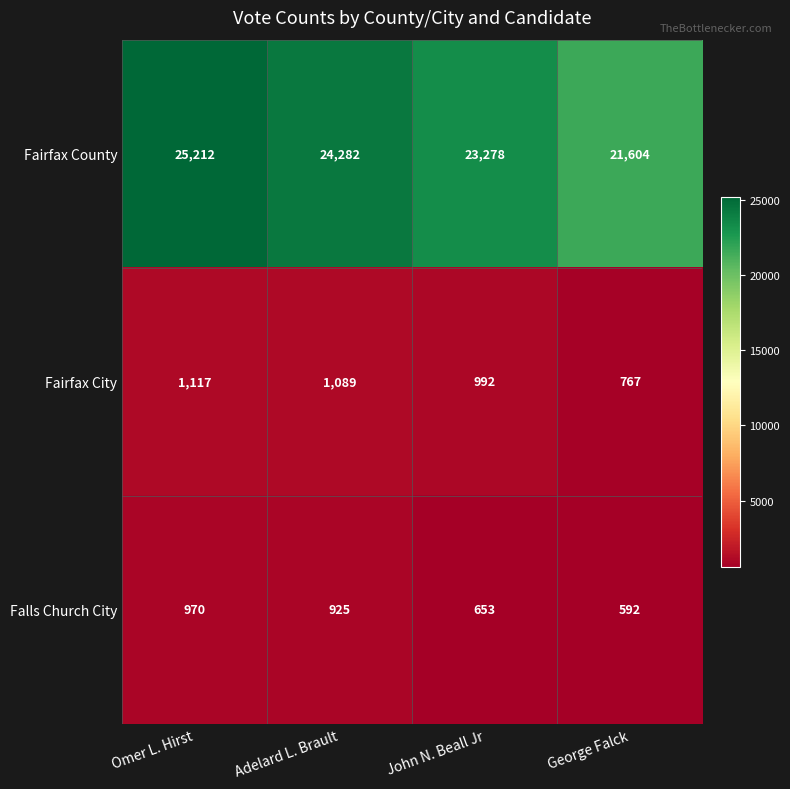

List the labels in order of Fairfax City value, smallest first.

George Falck, John N. Beall Jr, Adelard L. Brault, Omer L. Hirst